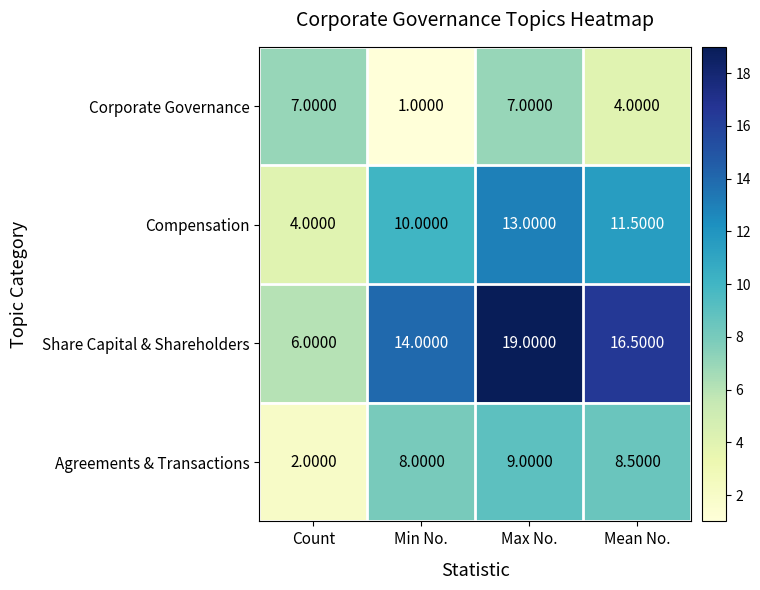

Where is Corporate Governance nearest to the value 4?

Mean No.